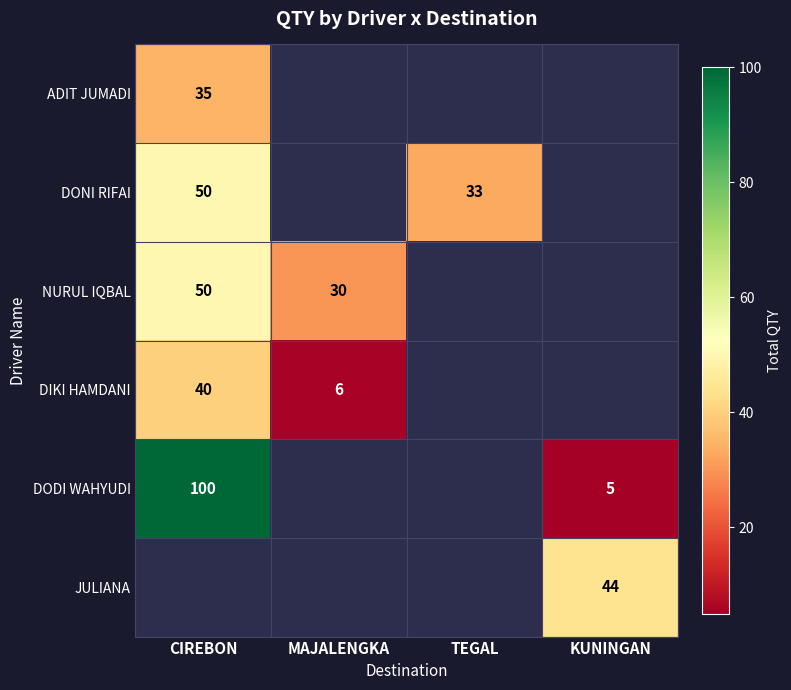

At which category does the chart reach its peak across all series?

CIREBON